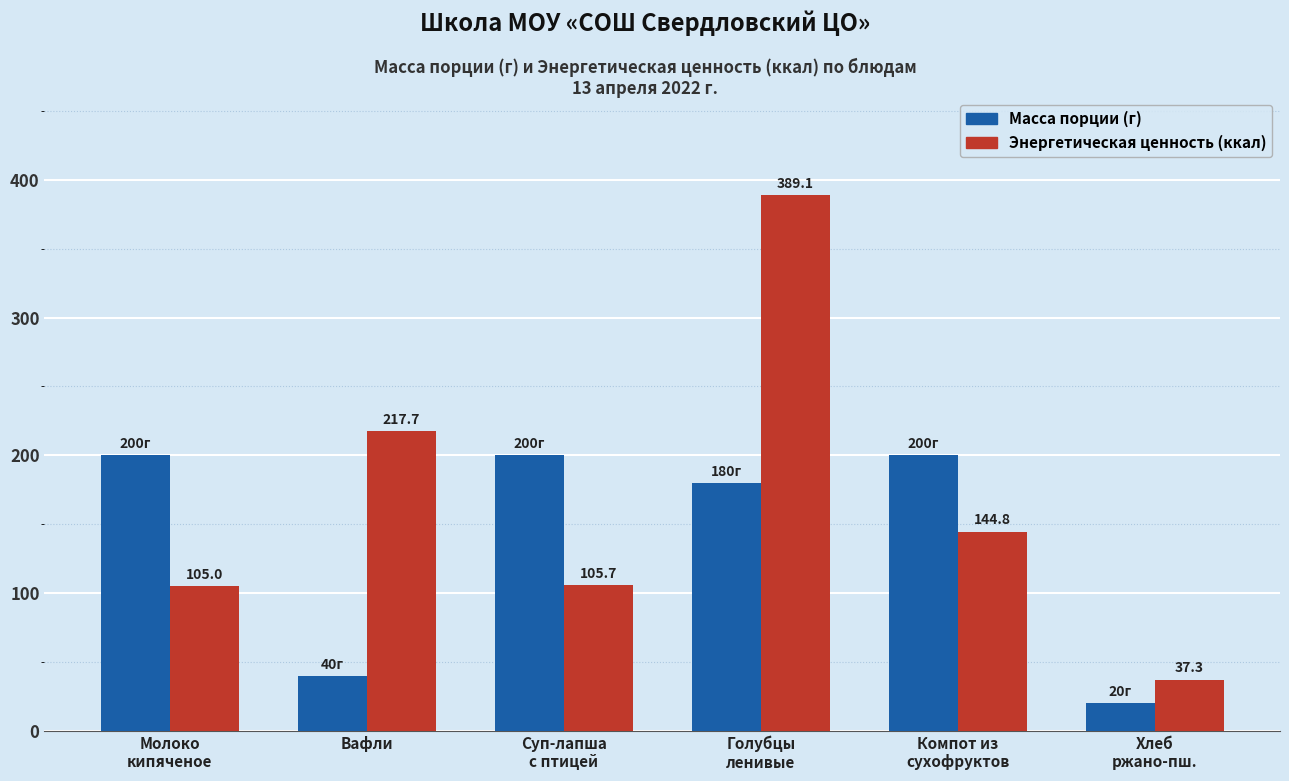

Rank the categories by Энергетическая ценность (ккал) value from lowest to highest.

Хлеб
ржано-пш., Молоко
кипяченое, Суп-лапша
с птицей, Компот из
сухофруктов, Вафли, Голубцы
ленивые